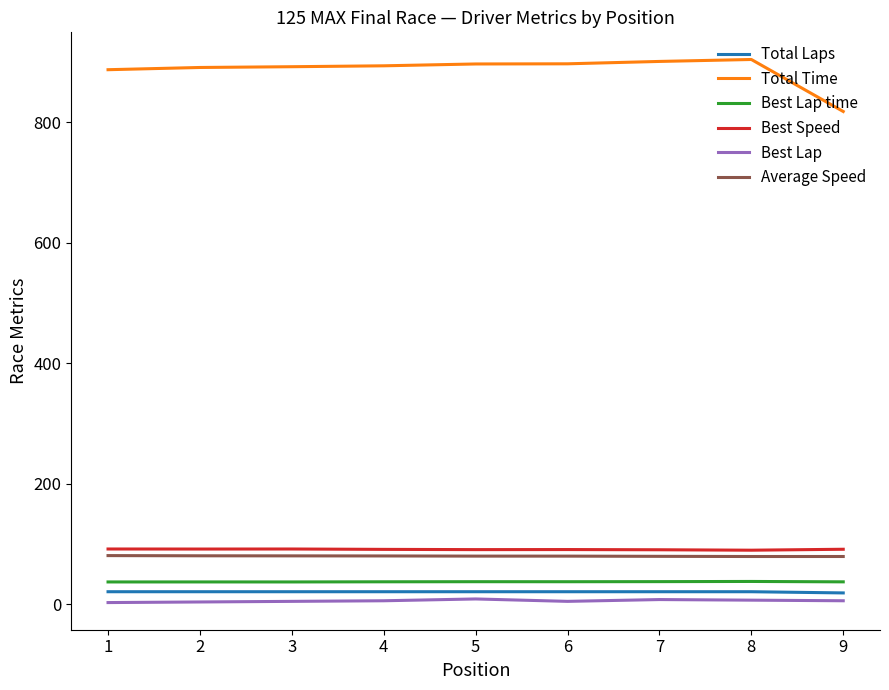

List the series in order of their peak value, highest first.

Total Time, Best Speed, Average Speed, Best Lap time, Total Laps, Best Lap